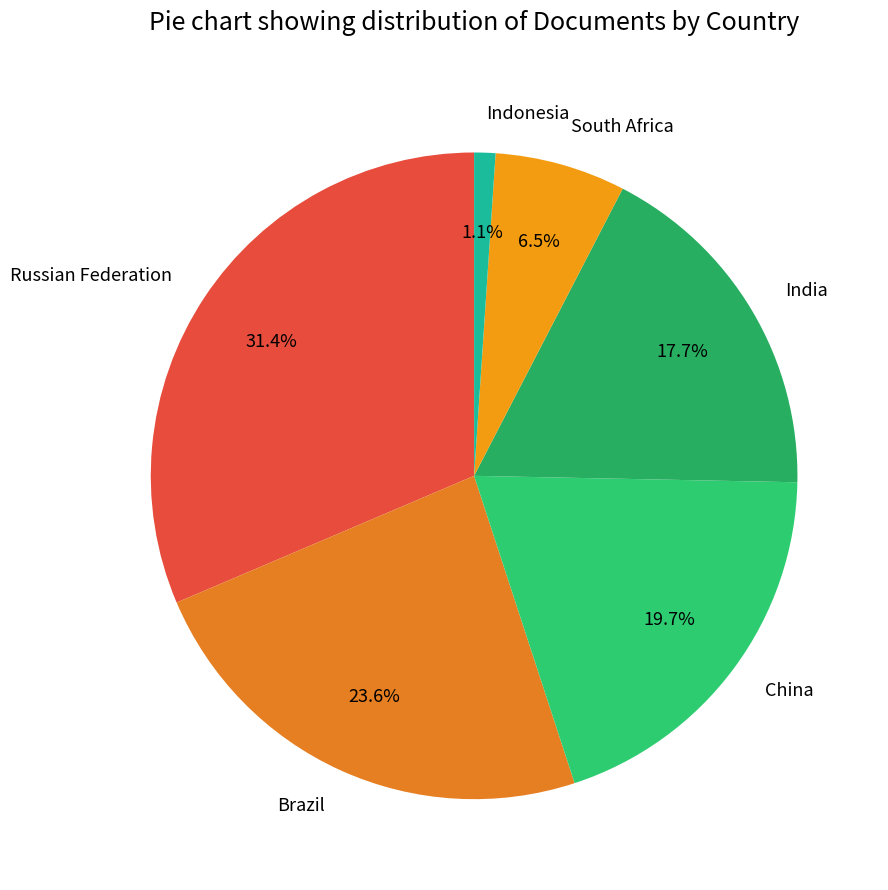

What percentage is NOT represented by Russian Federation?

68.6%